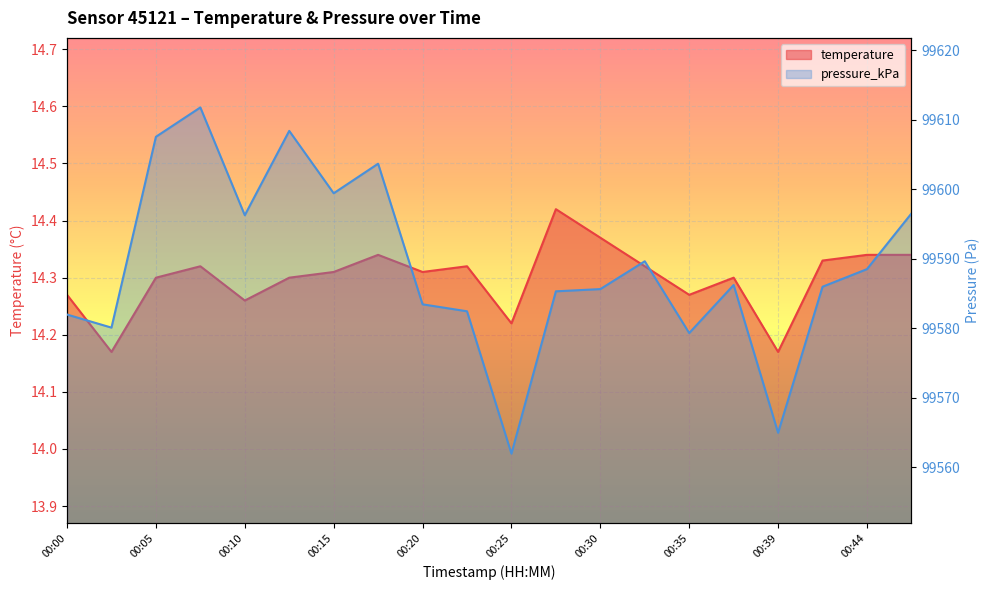

What is the spread (max minus min) of values at 00:10?

99582.0